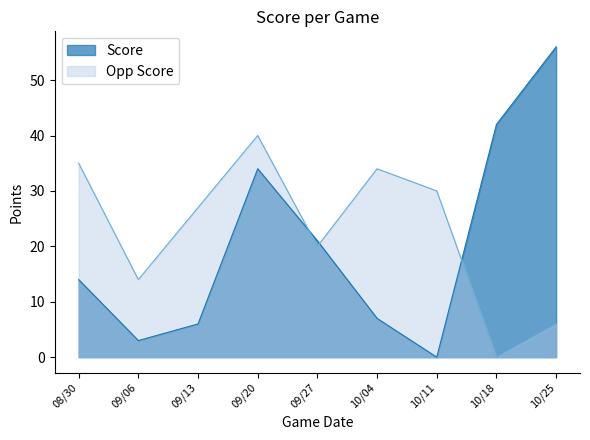

What is the label of the 7th point from the left?

10/11